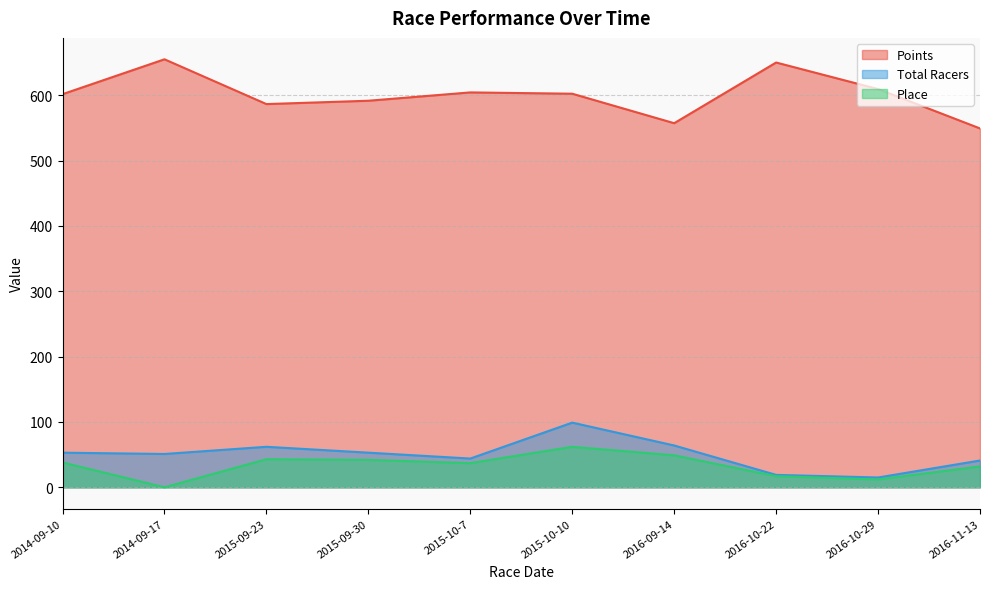

Count the number of data series in this chart.

3